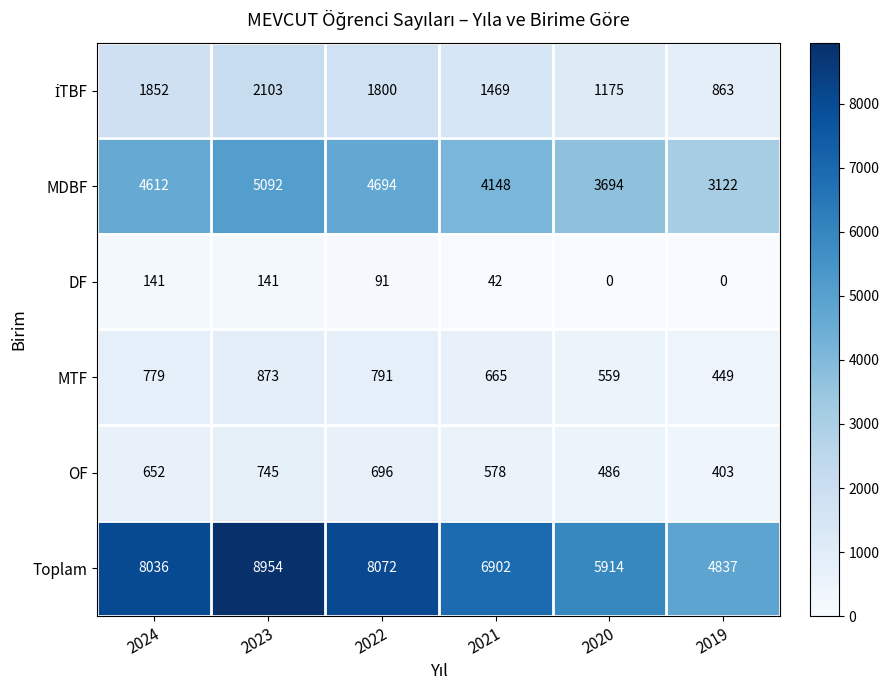

How many data points in Toplam are less than 8036?

3